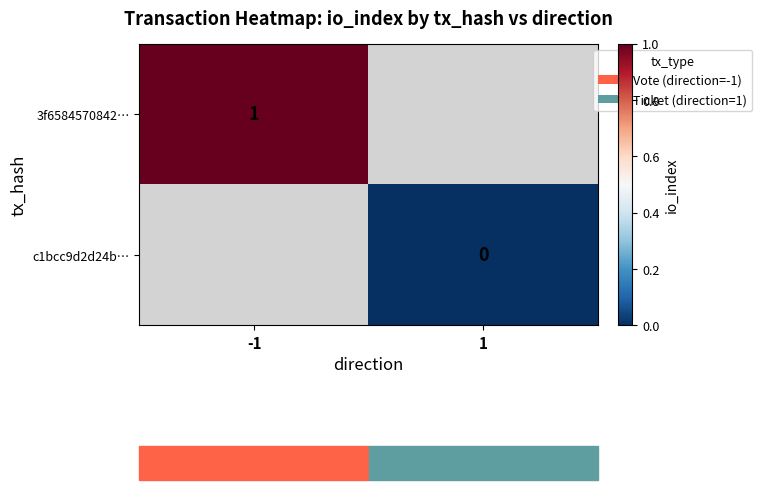

The value of 3f6584570842… at -1 is 2. True or false?

False